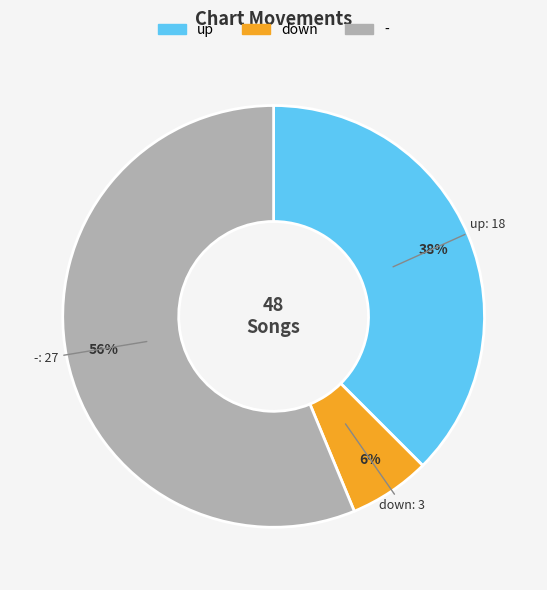

Which category has the smallest portion of the pie?

down